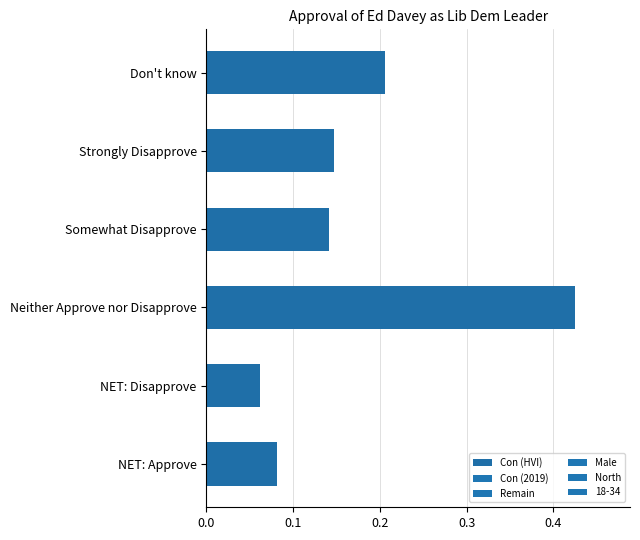

The value at NET: Approve is 0.0. True or false?

False